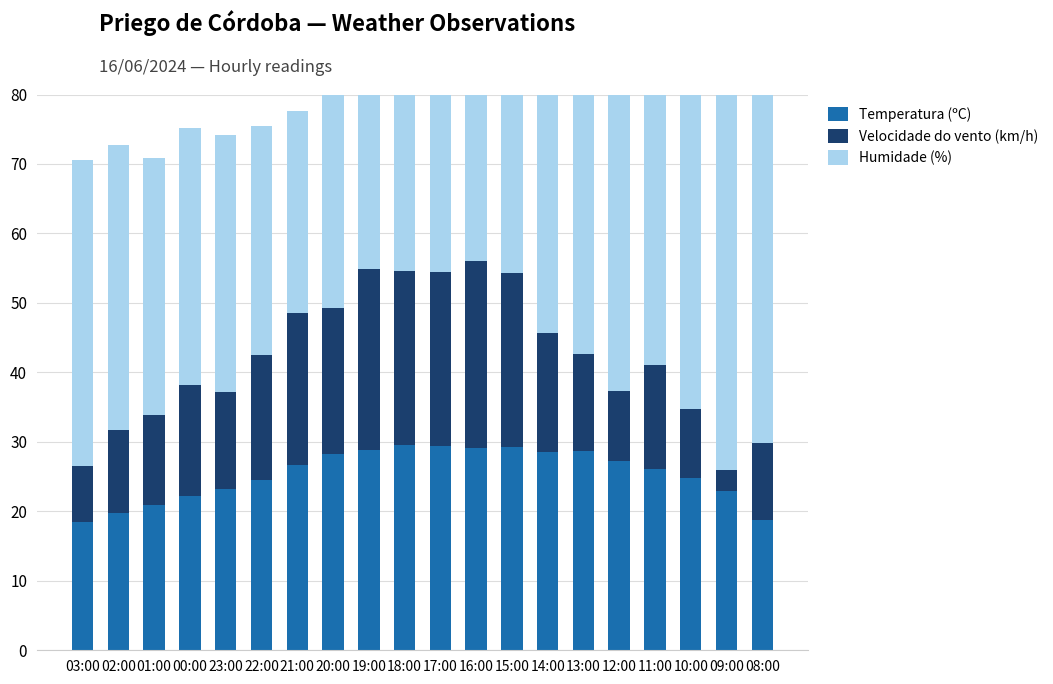

At which category is the sum across all series the highest?

08:00